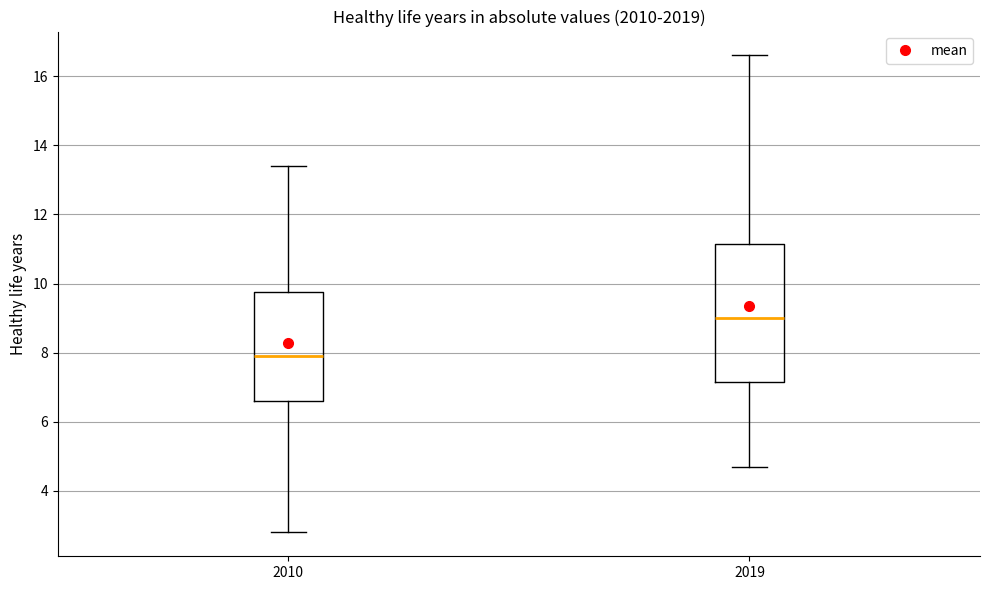

Which box is the tallest, from its lower edge to its upper edge?

2019